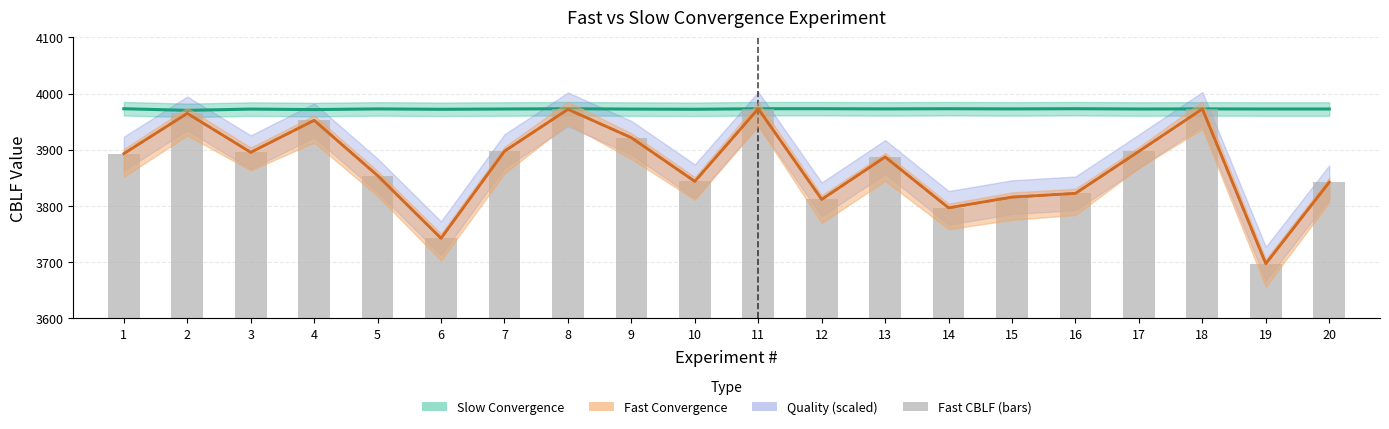

Is the value of Slow Convergence (CBLF) at 14 greater than the value of Fast Convergence (CBLF) at 6?

Yes